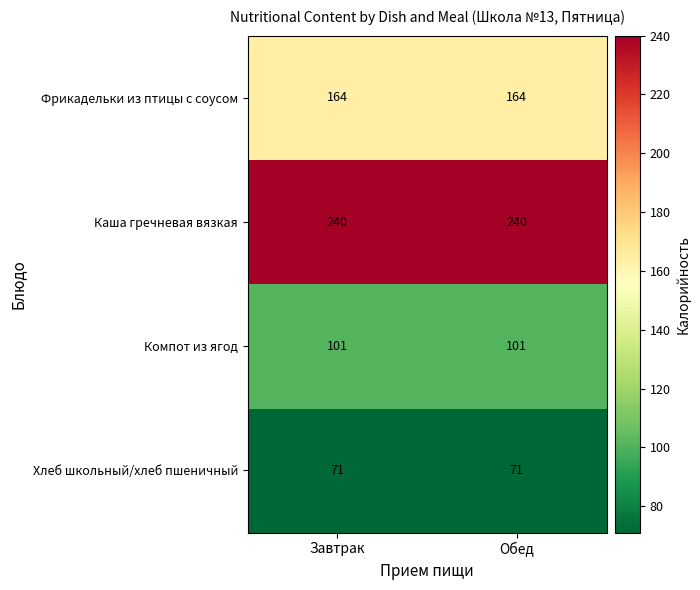

True or false: Каша гречневая вязкая has a value of 240 at Завтрак.

True